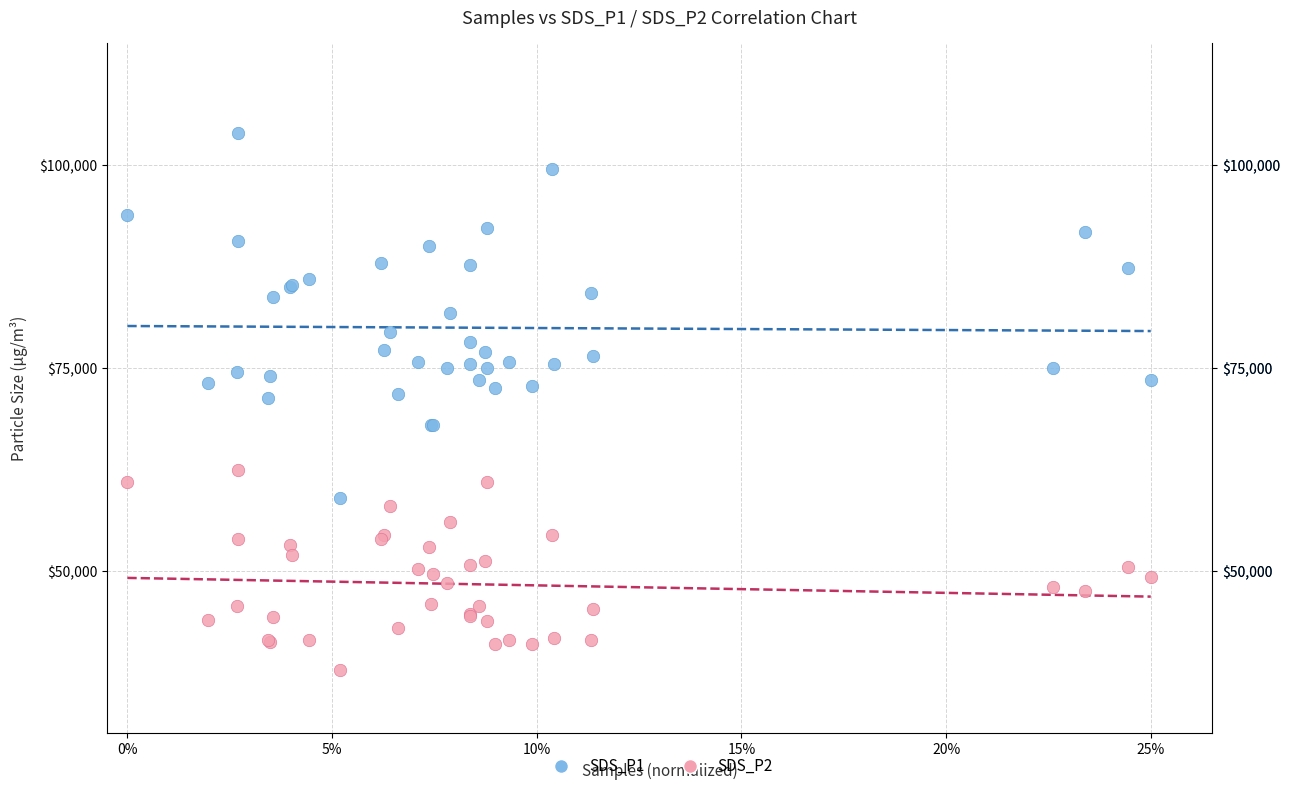

Which series reaches the maximum Y coordinate?

SDS_P1